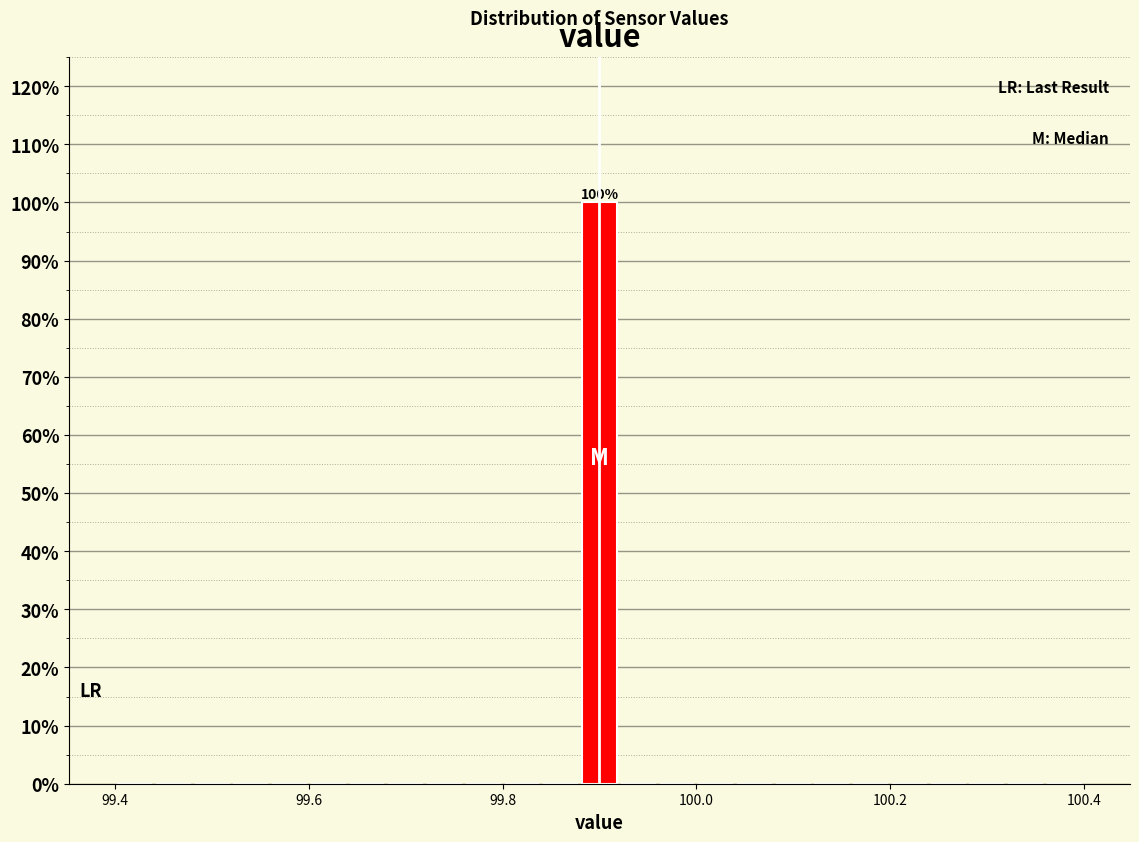

Around what value on the x-axis is the tallest bar? Give the approximate position of its centre, as read against the axis.

99.90